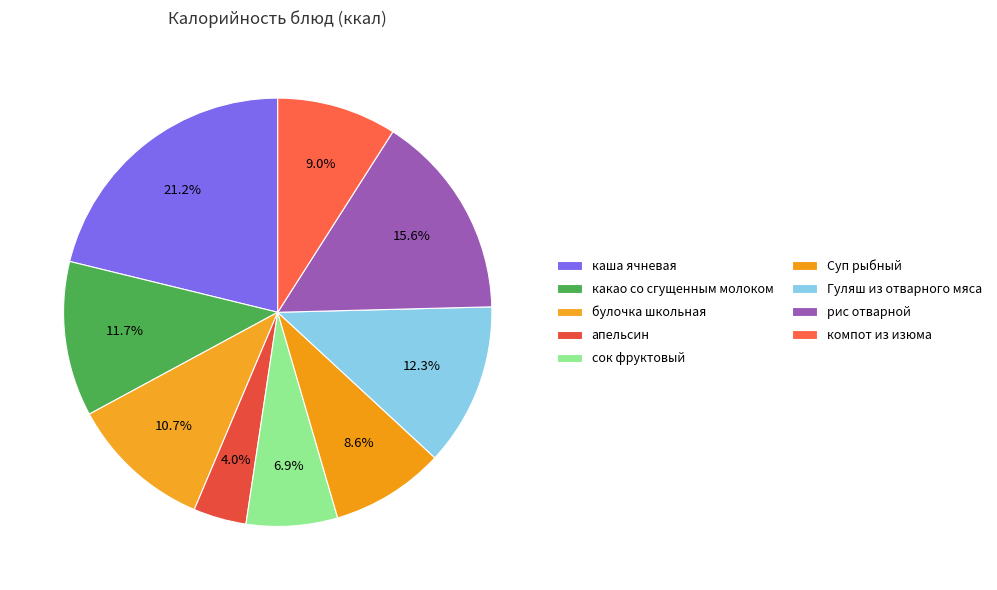

Count the number of slices in the pie.

9